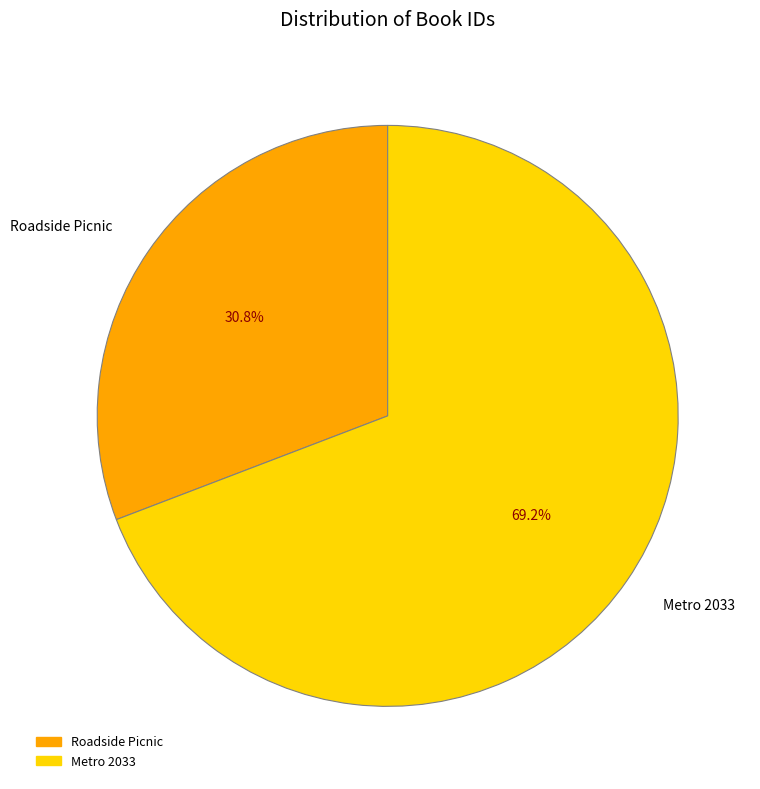

To the nearest percent, what is the combined percentage of Roadside Picnic and Metro 2033?

100%